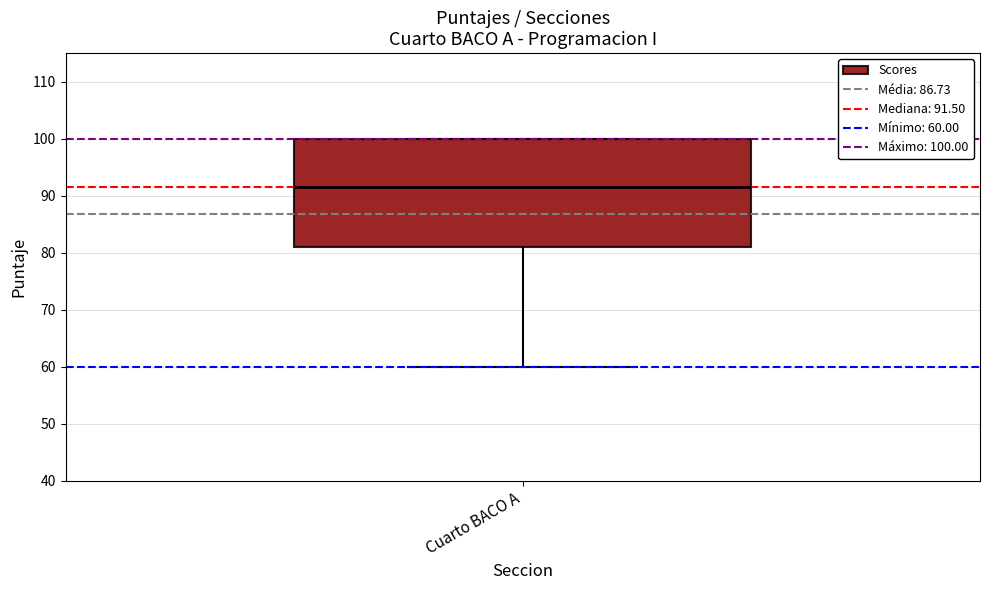

Read this box plot against the y-axis: the position of the median line, the range covered by the box, and the ends of both whiskers. The values are not printed on the chart, so give them approximately, as read against the axis.

median 92, box 81 to 100, whiskers 60 to 100